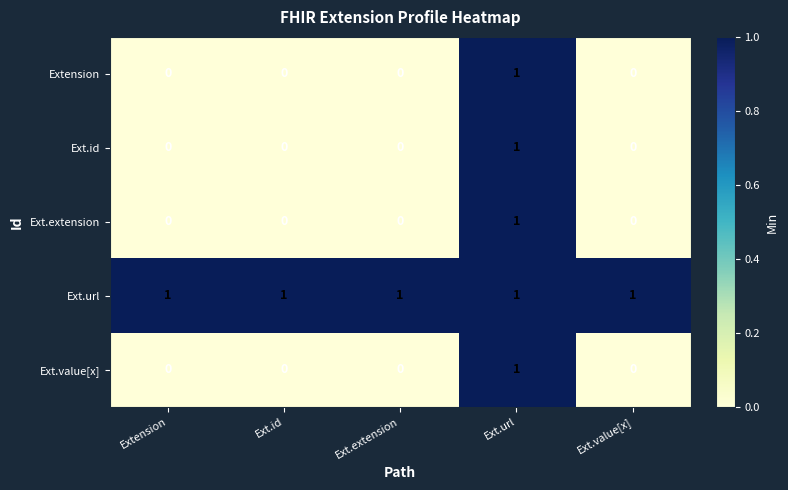

At how many categories does at least one series exceed 0?

5